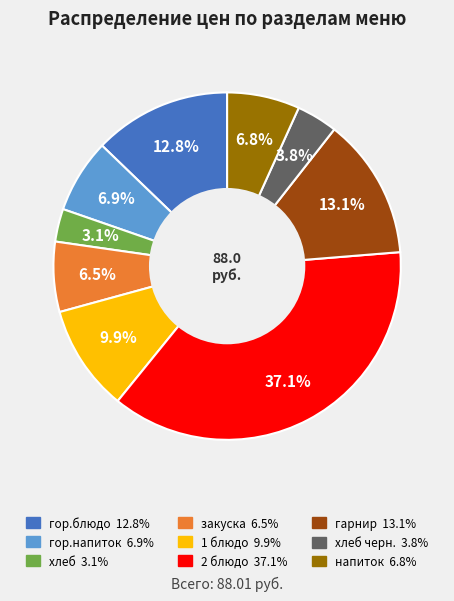

Is there any slice that represents more than half of the pie?

No